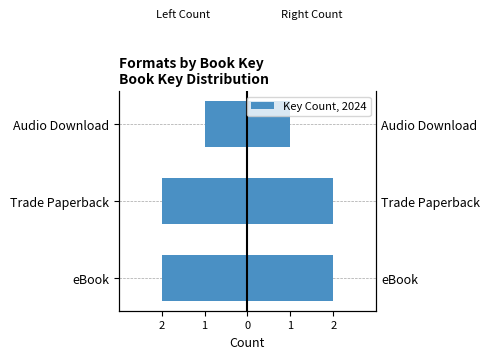

What is the value of the Left (eBook/TP) bar at the 2nd from the left?

-2